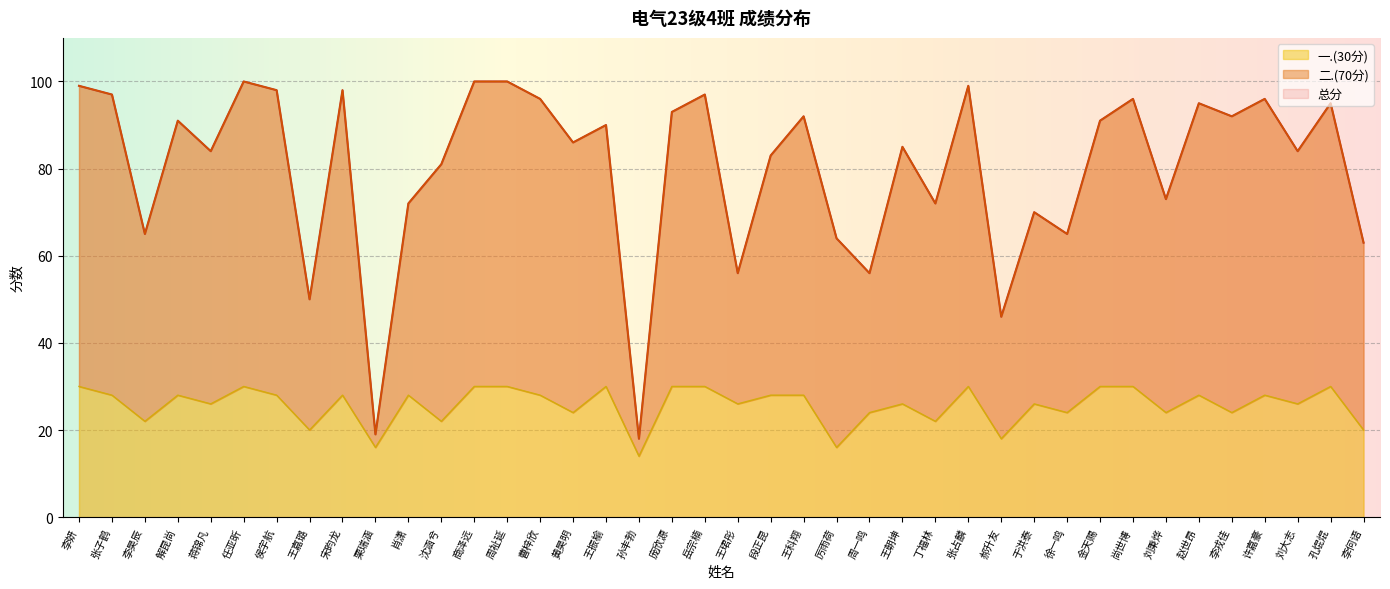

What is the smallest value displayed?

14